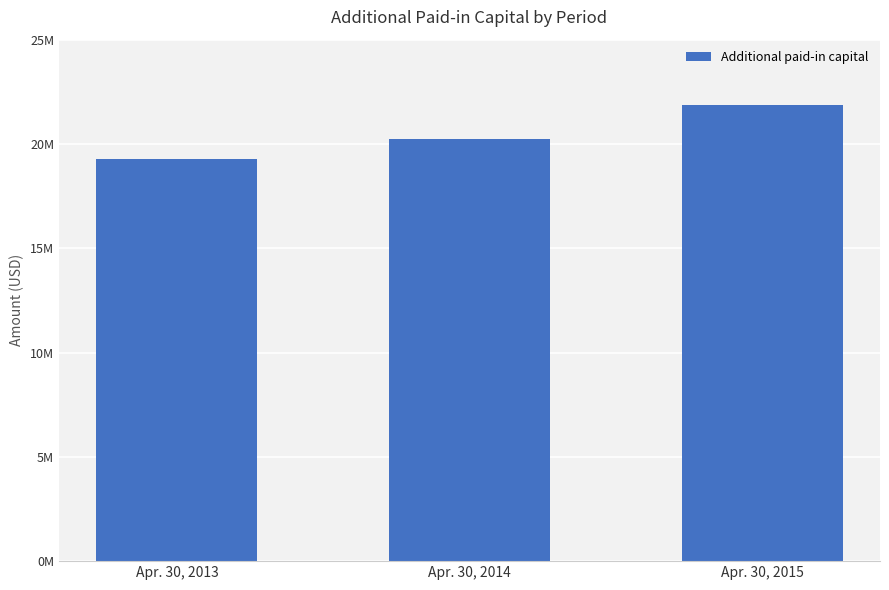

What is the minimum value shown in the chart?

19288000